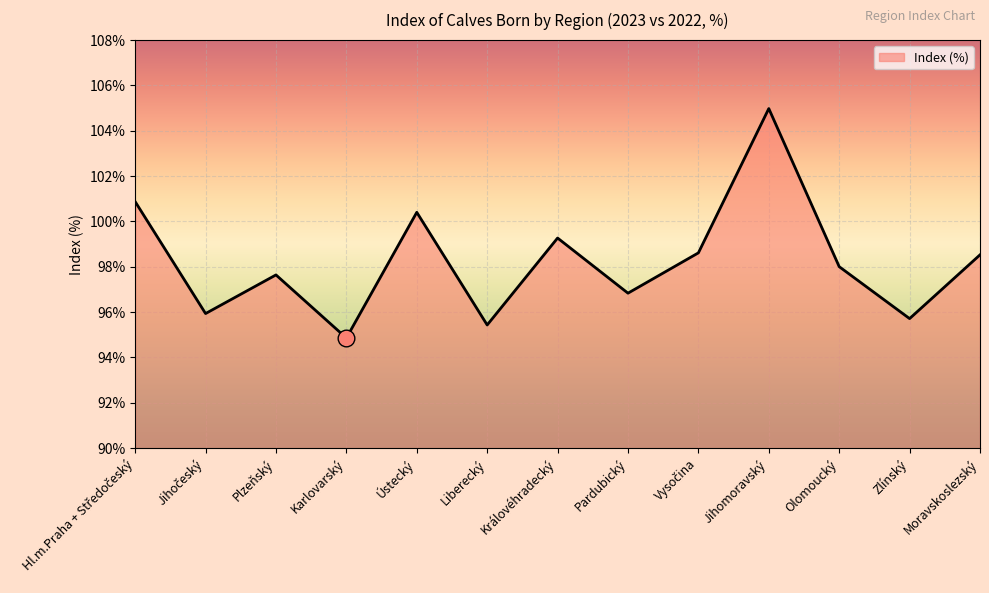

The value at Ústecký is 51.9. True or false?

False